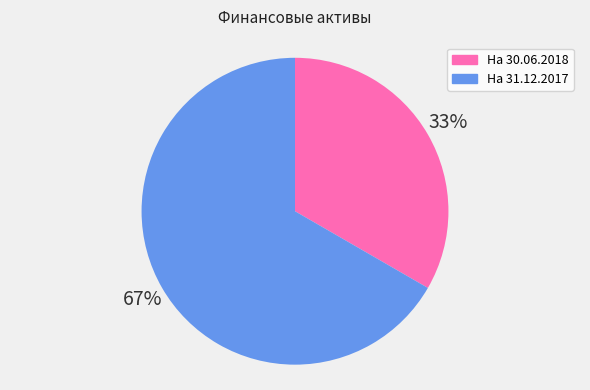

Is the sum of На 30.06.2018 and На 31.12.2017 greater than half?

Yes